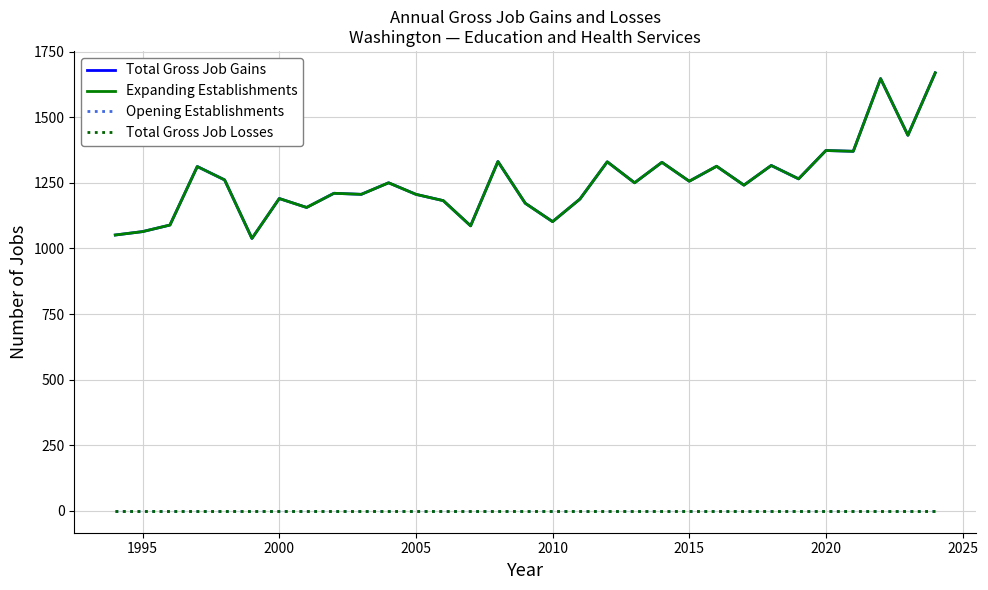

Is this an area chart (filled region under the line)?

No